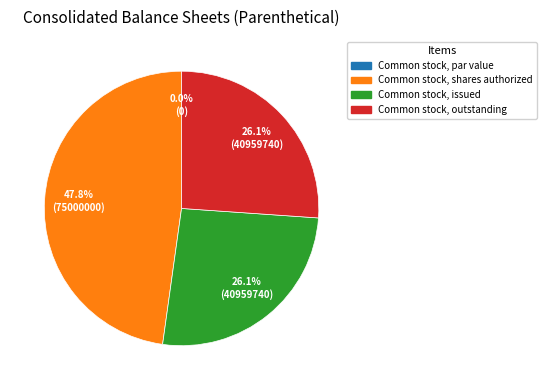

To the nearest percent, what is the difference between the Common stock, shares authorized and Common stock, outstanding slice percentages?

22%